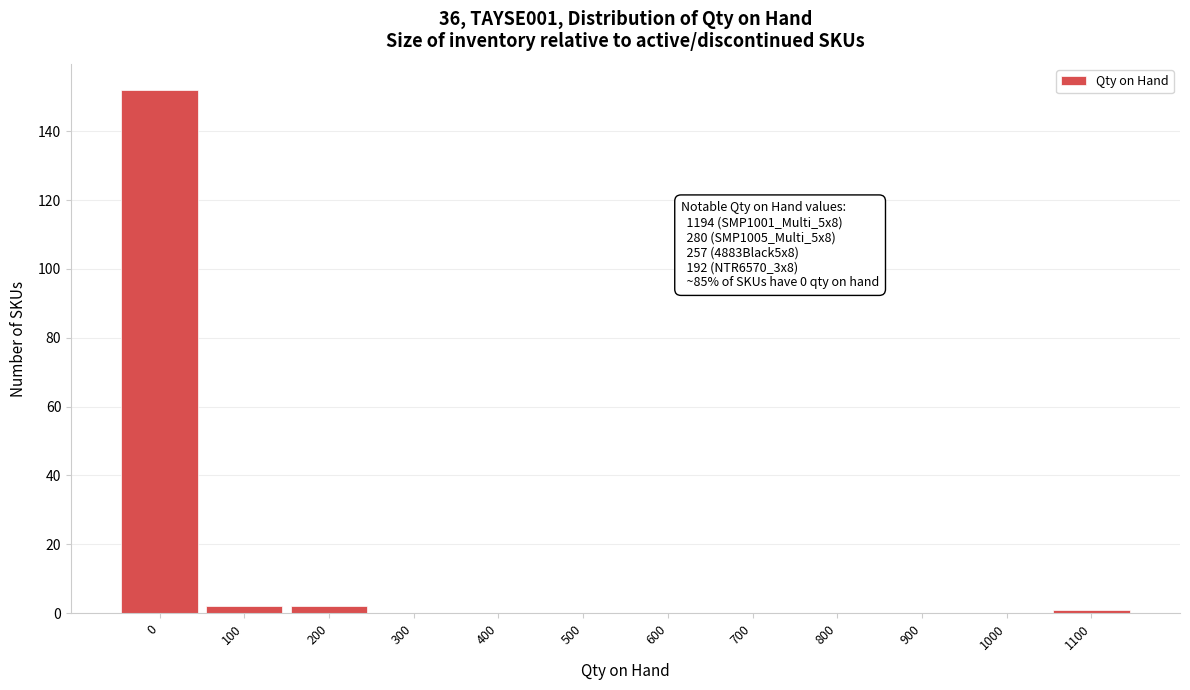

Reading left to right, extract all data points from this chart.

0=152	100=2	200=2	300=0	400=0	500=0	600=0	700=0	800=0	900=0	1000=0	1100=1